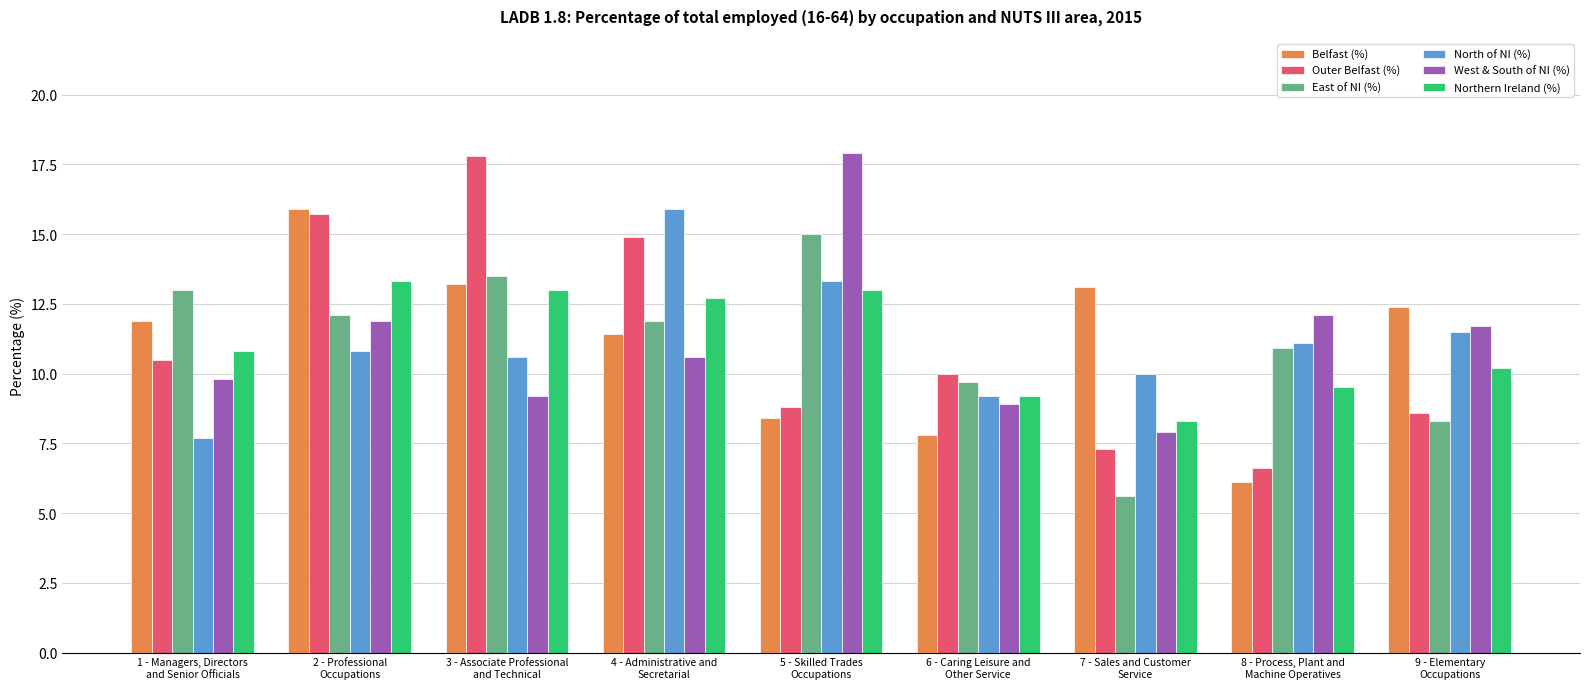

What is the total value across all series at 3 - Associate Professional
and Technical?

77.3